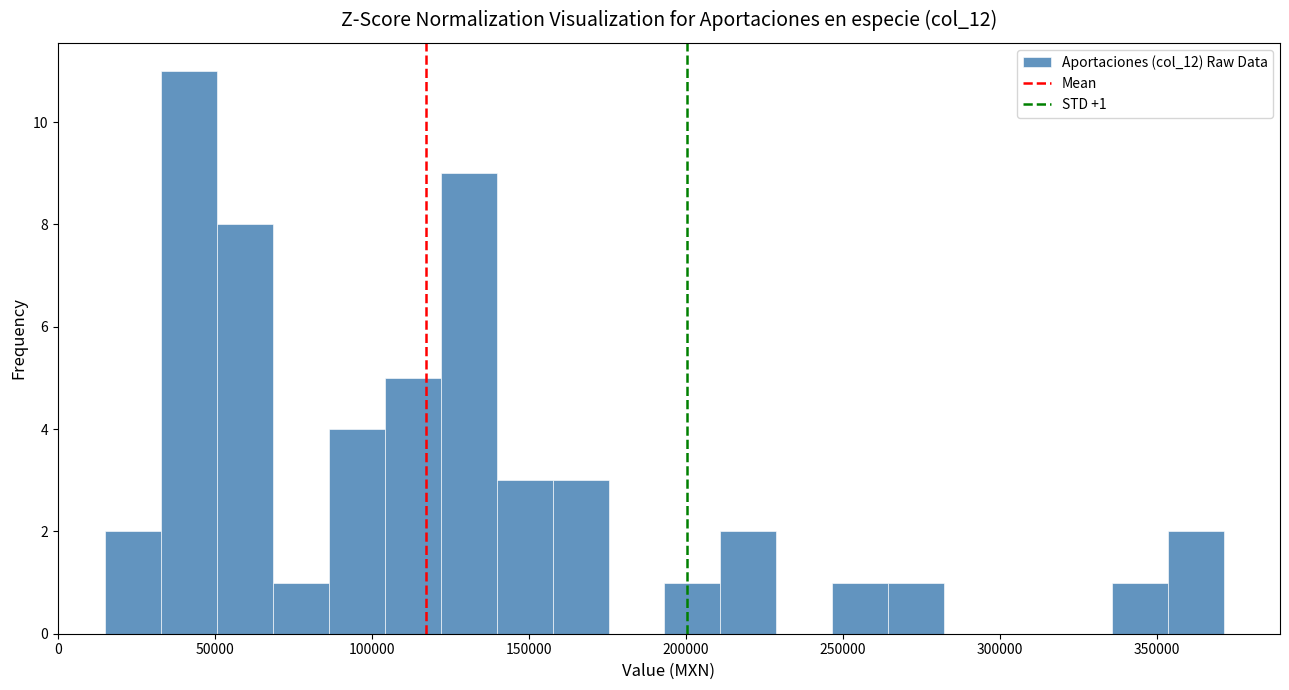

Around what value on the x-axis is the tallest bar? Give the approximate position of its centre, as read against the axis.

40000